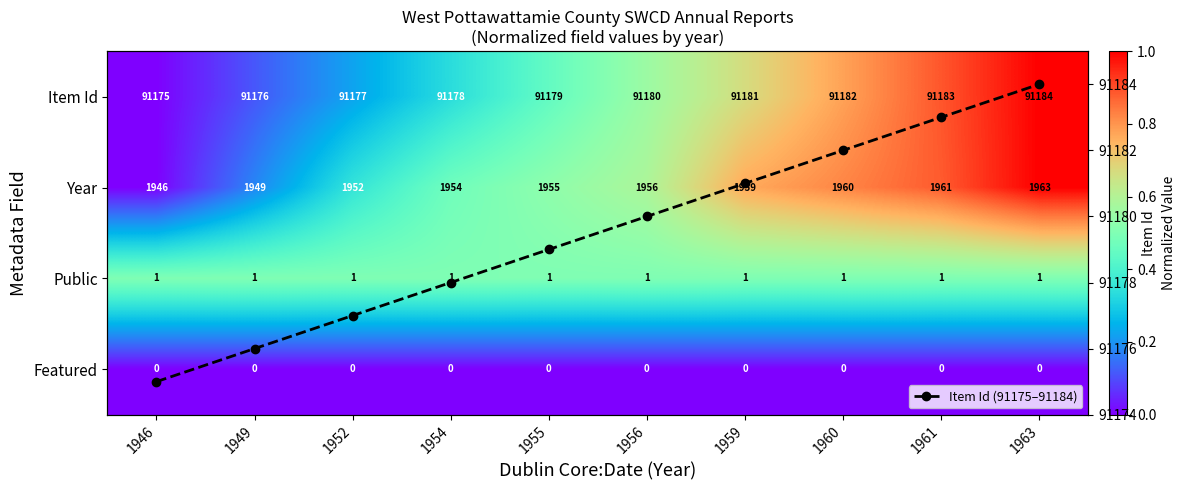

At how many categories does at least one series exceed 20655?

10